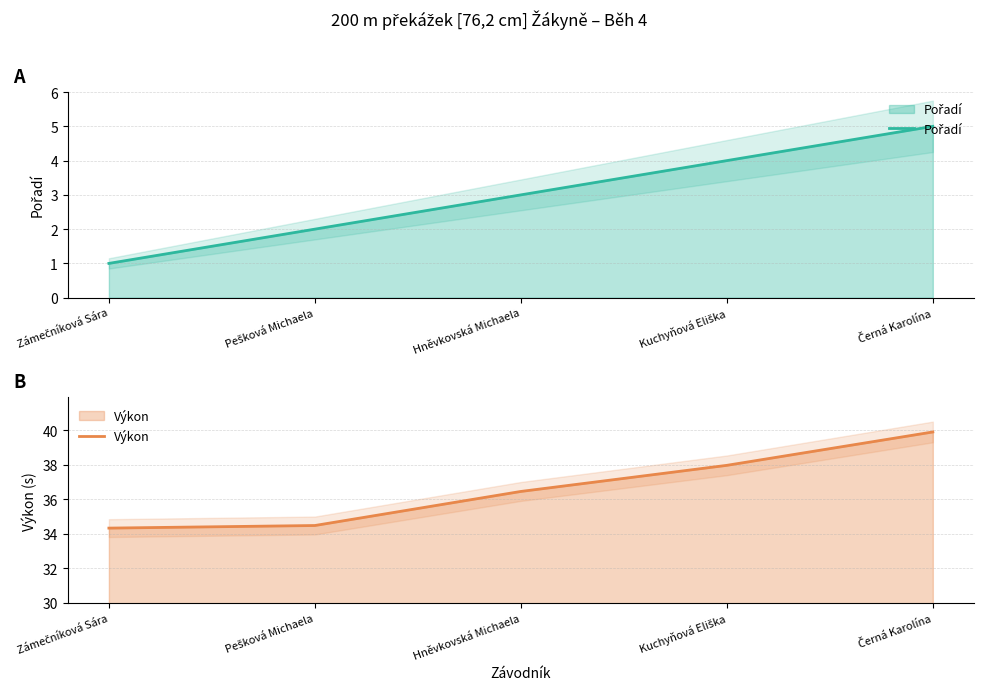

What value does the Výkon series have at Hněvkovská Michaela?

36.5